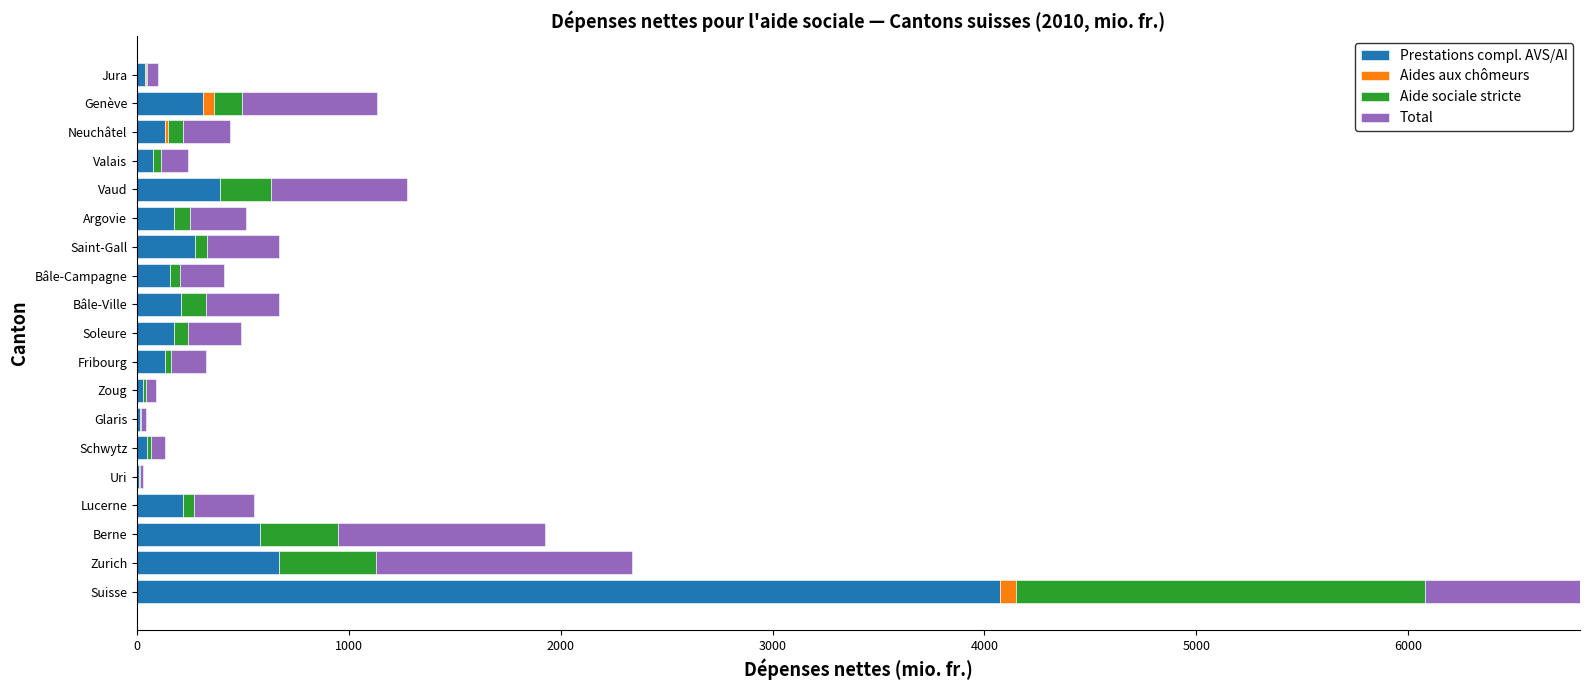

How many bars are there in each group?

4